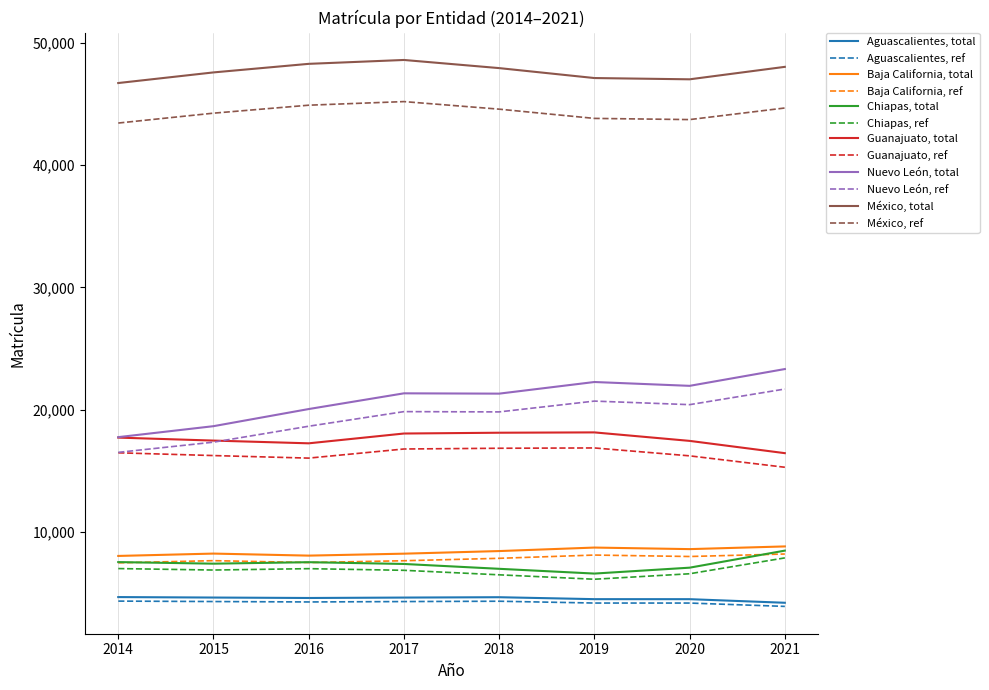

Rank the series at 2017 from highest to lowest value.

México, total, México, ref, Nuevo León, total, Nuevo León, ref, Guanajuato, total, Guanajuato, ref, Baja California, total, Baja California, ref, Chiapas, total, Chiapas, ref, Aguascalientes, total, Aguascalientes, ref